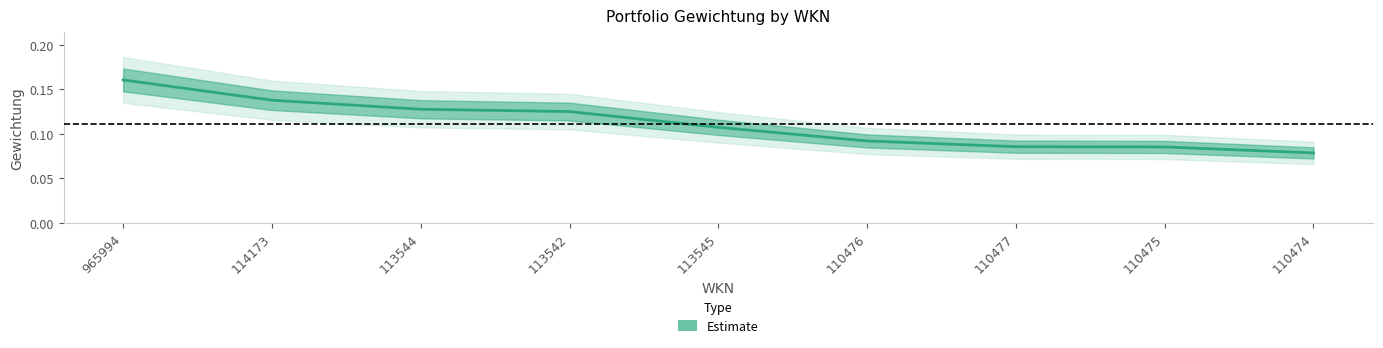

Reading left to right, what are all the values shown in this chart?

965994=0.2	114173=0.1	113544=0.1	113542=0.1	113545=0.1	110476=0.1	110477=0.1	110475=0.1	110474=0.1